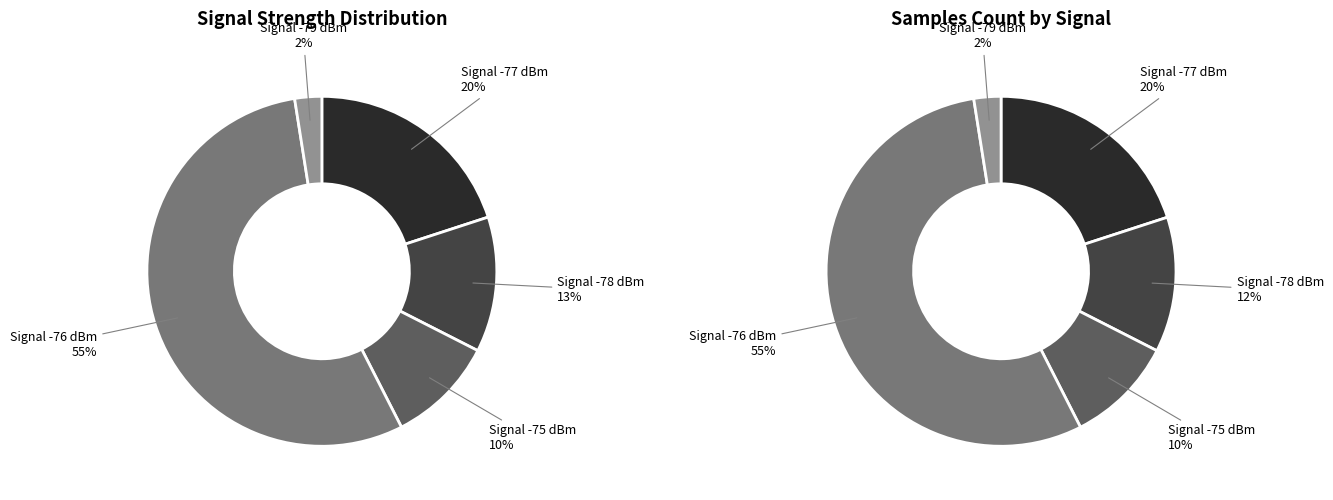

Does 10 represent more than half of the total?

No